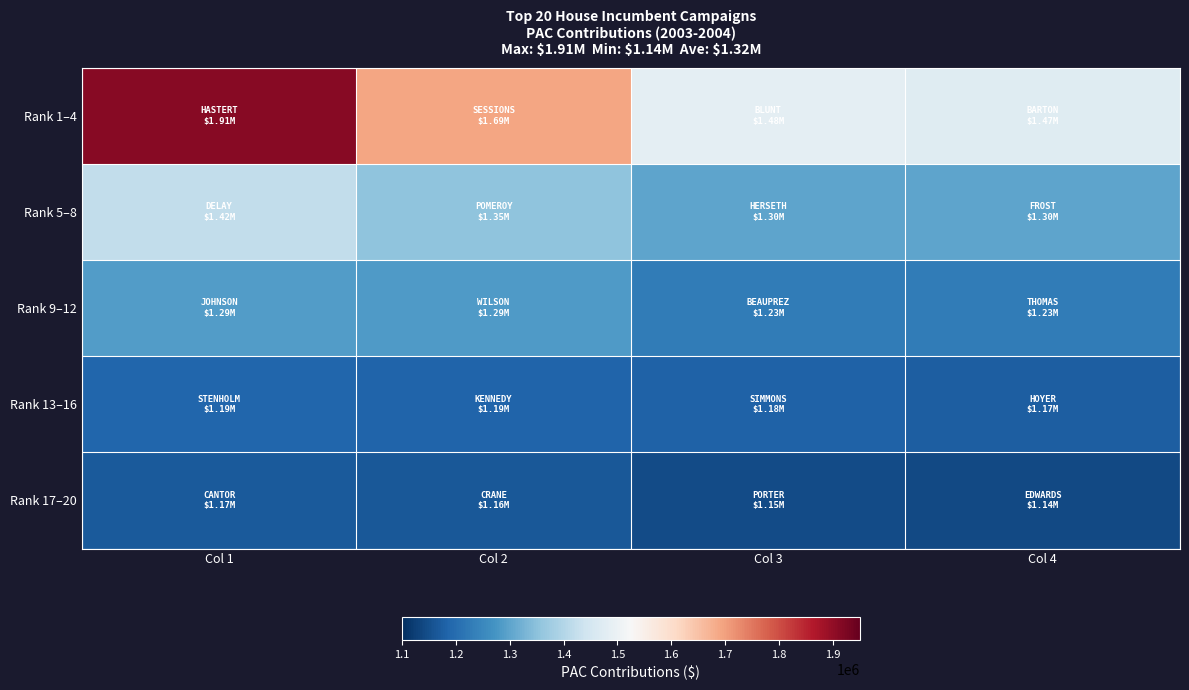

How many data points does each series have?

4